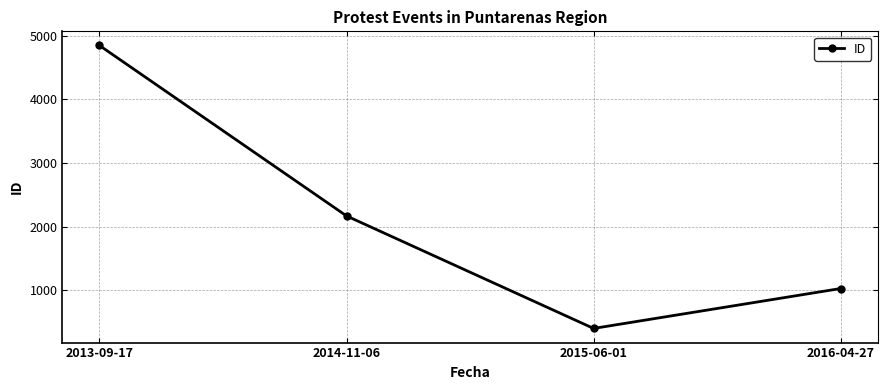

How many values are between 1027 and 4844?

3